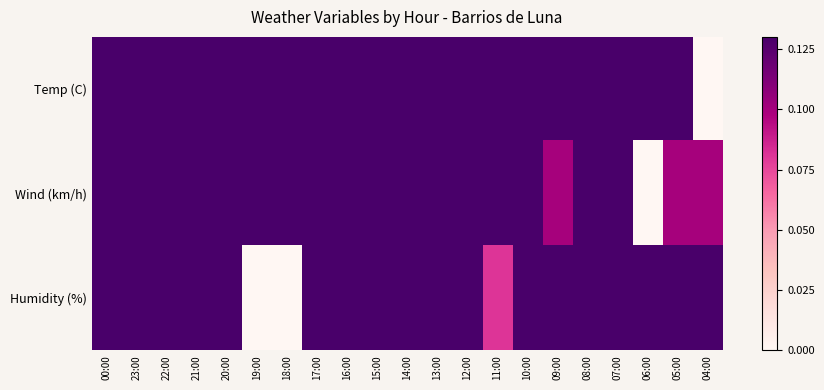

List the series in order of their peak value, highest first.

Temp (C), Wind (km/h), Humidity (%)